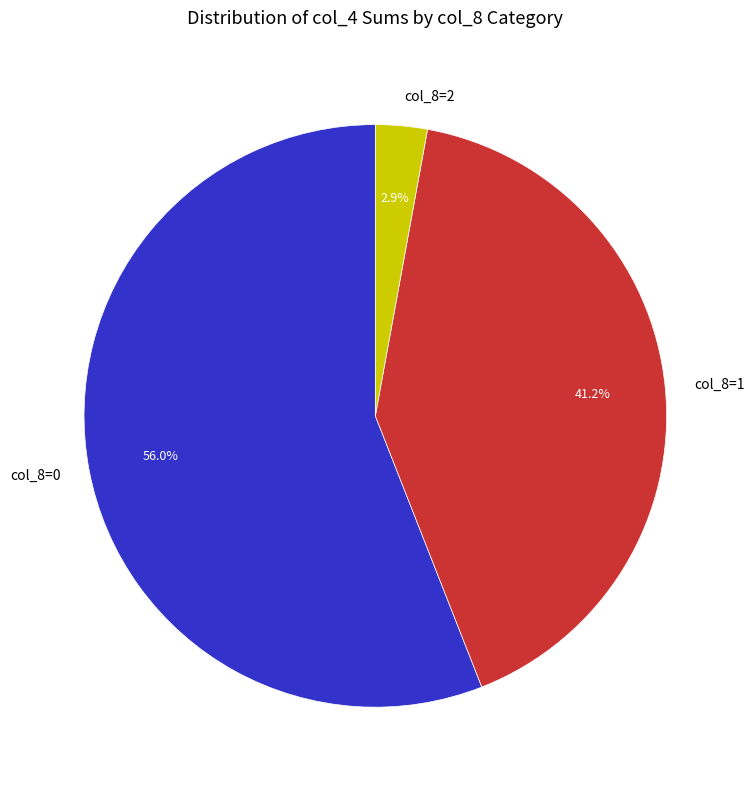

What is the majority slice?

col_8=0